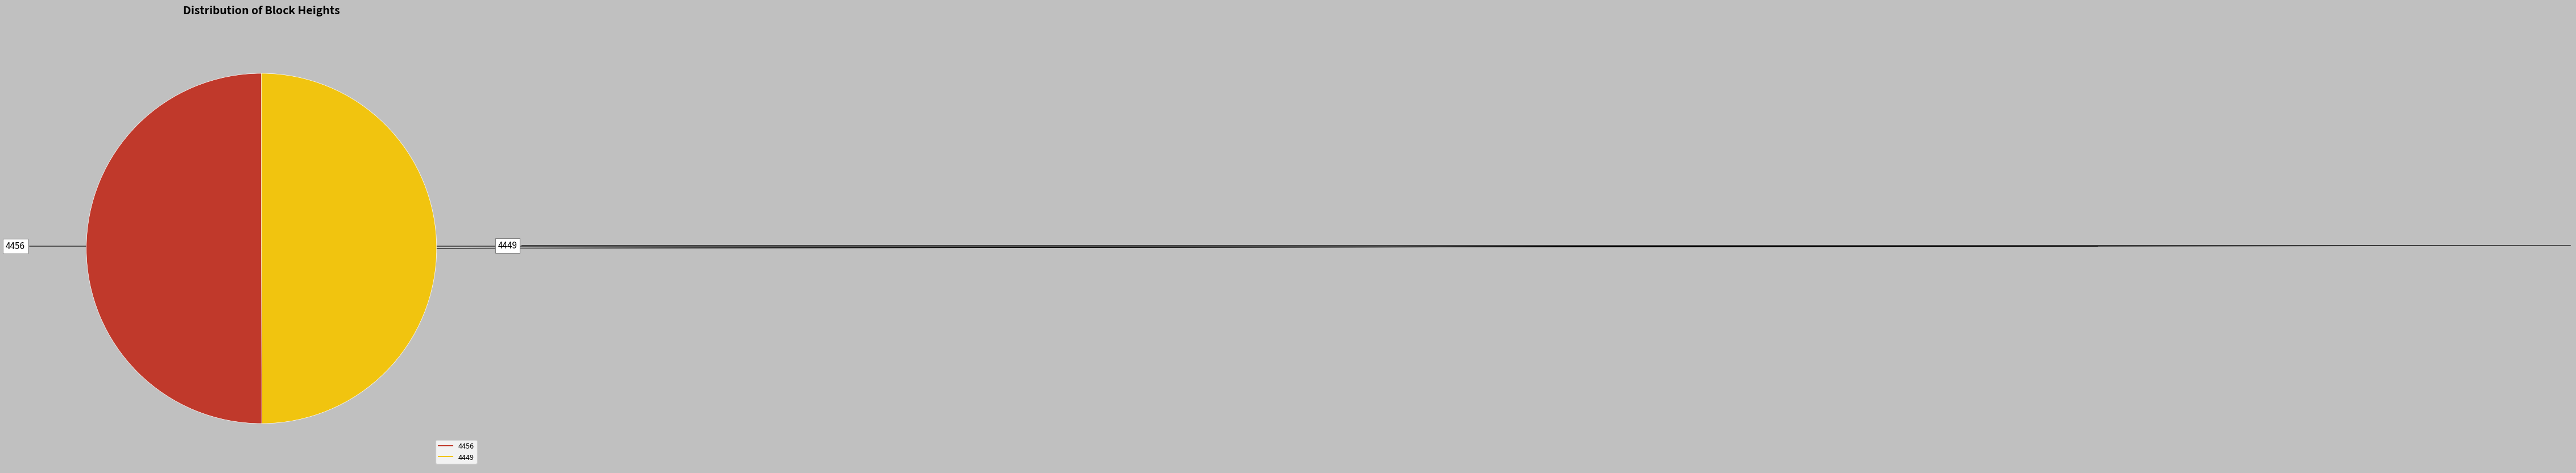

Do 4456 and 4449 together represent more than half of the pie?

Yes